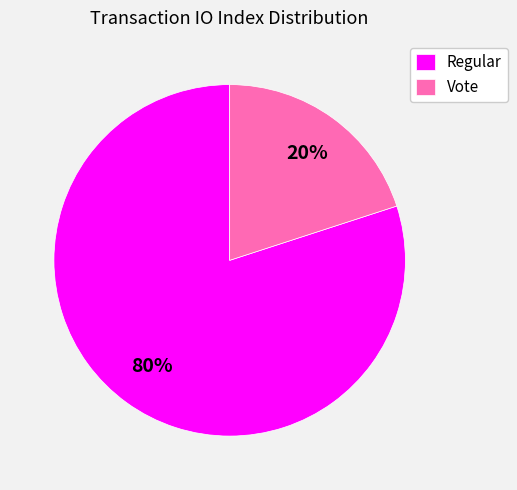

Is the sum of Vote and Regular greater than half?

Yes